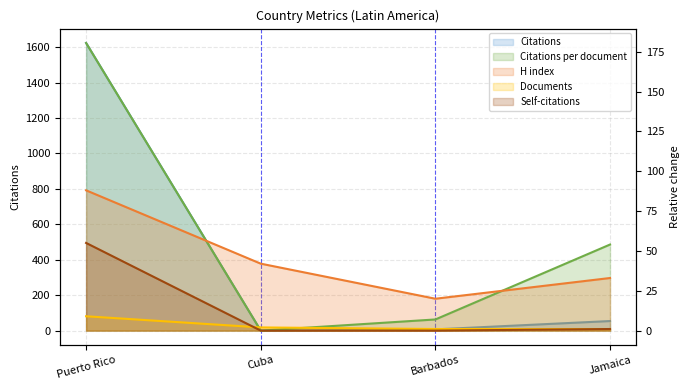

Does the chart display data point markers on the line(s)?

No